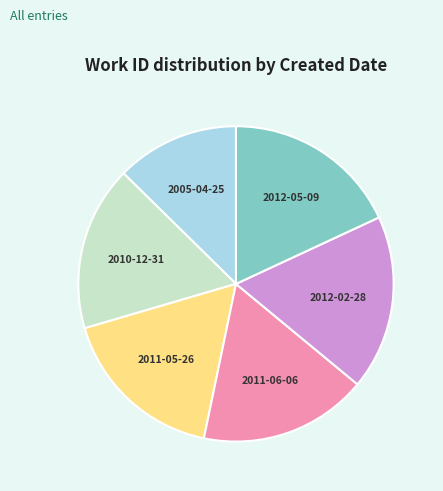

What is the ratio of the value at 2005-04-25 to the value at 2011-06-06?

0.7